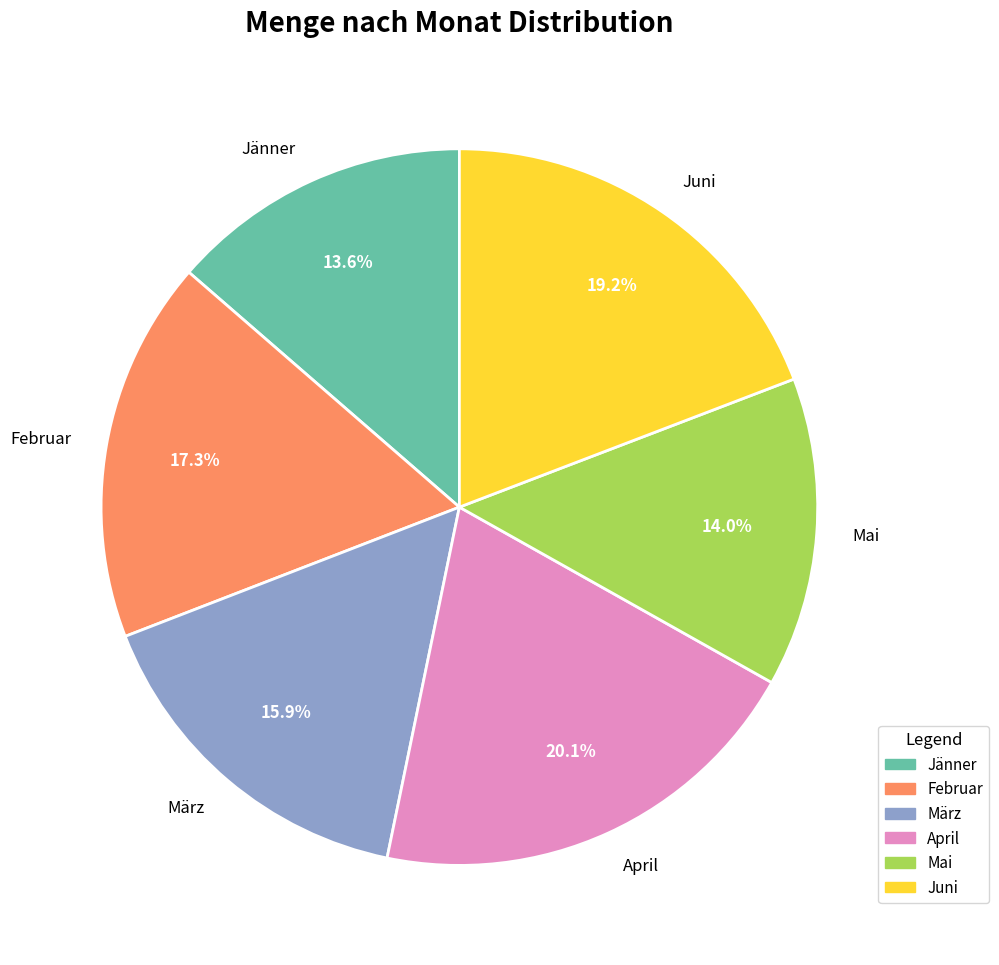

Is there any slice that represents more than half of the pie?

No